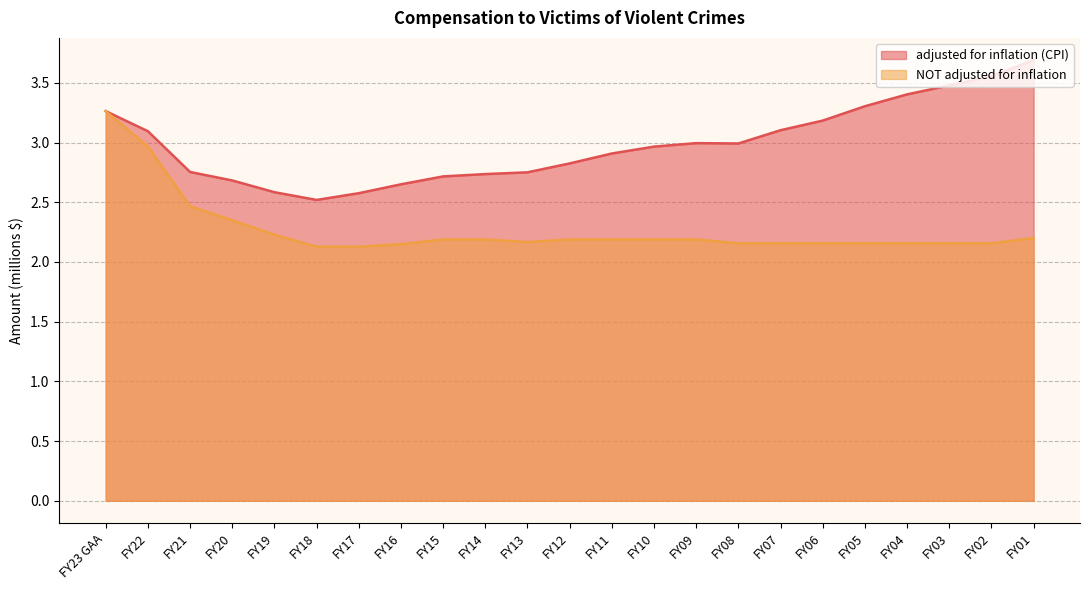

At how many categories does at least one series exceed 2?

23